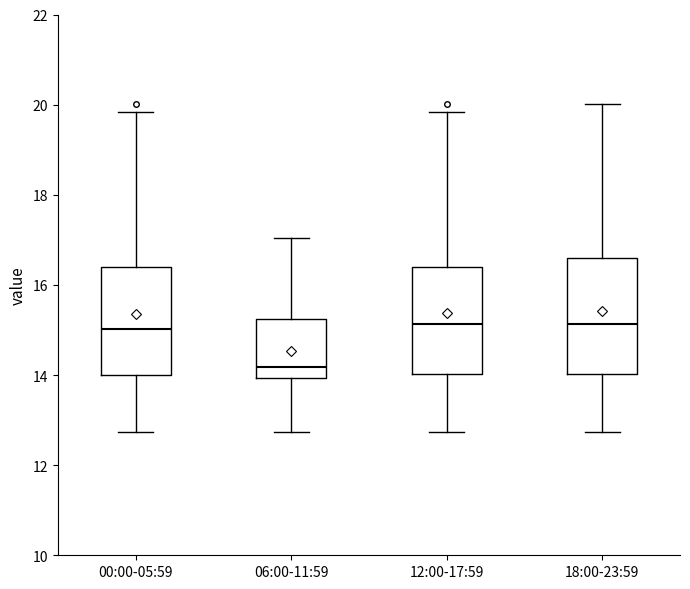

Reading left to right, read every box against the y-axis: the position of its median line, the range the box covers, and the ends of its whiskers. The values are not printed on the chart, so give them approximately, as read against the axis.

00:00-05:59: median 15.0, box 14.0 to 16.4, whiskers 12.8 to 19.8
06:00-11:59: median 14.2, box 14.0 to 15.2, whiskers 12.8 to 17.0
12:00-17:59: median 15.2, box 14.0 to 16.4, whiskers 12.8 to 19.8
18:00-23:59: median 15.2, box 14.0 to 16.6, whiskers 12.8 to 20.0